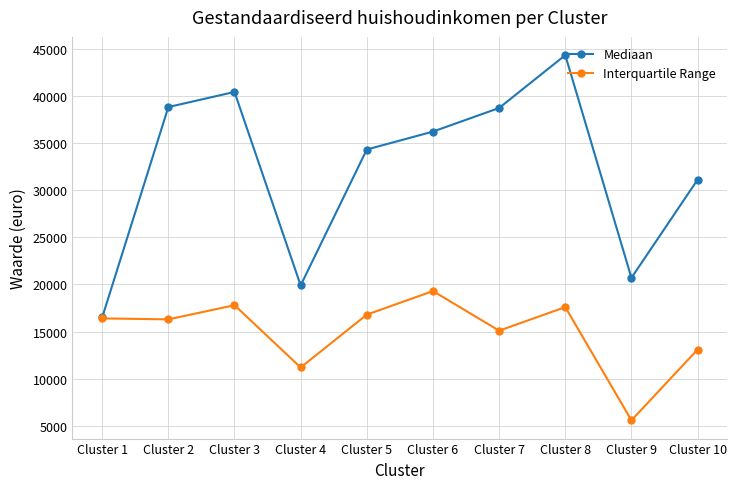

At Cluster 5, list the series in order from largest to smallest.

Mediaan, Interquartile Range